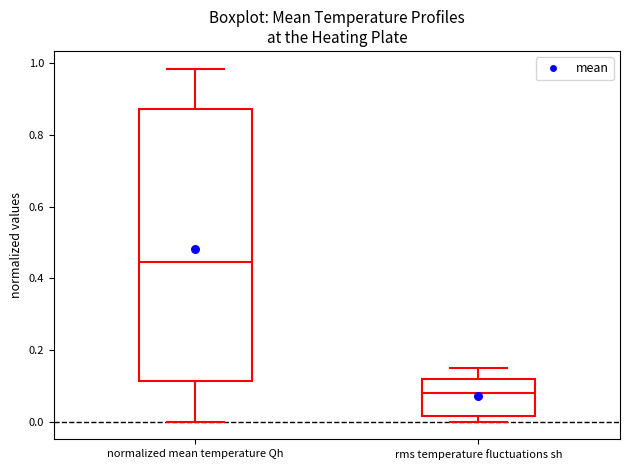

Which box is the tallest, from its lower edge to its upper edge?

normalized mean temperature Qh